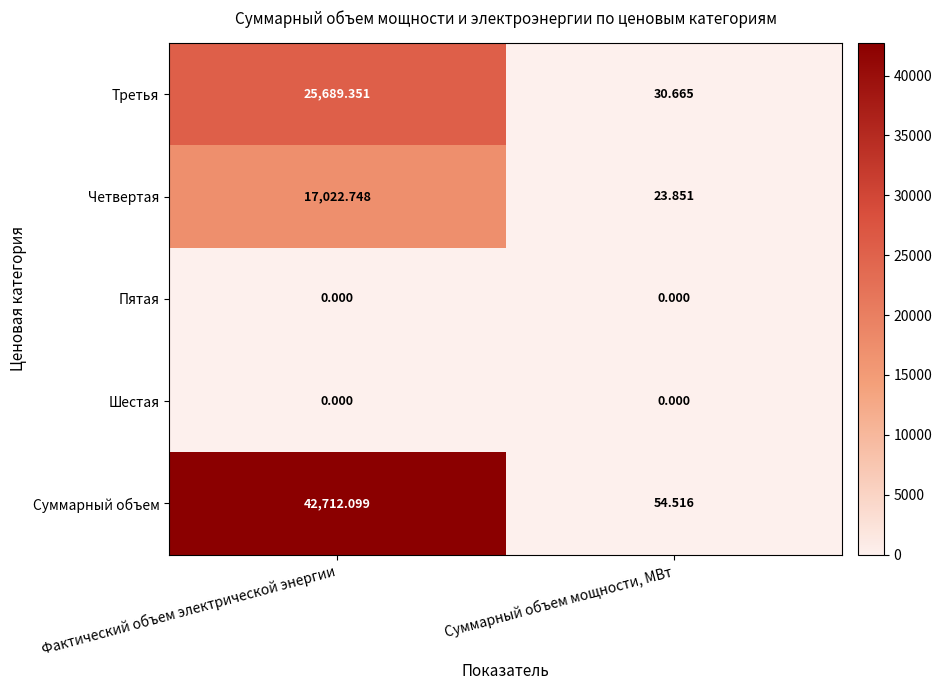

Count the number of categories in the chart.

2